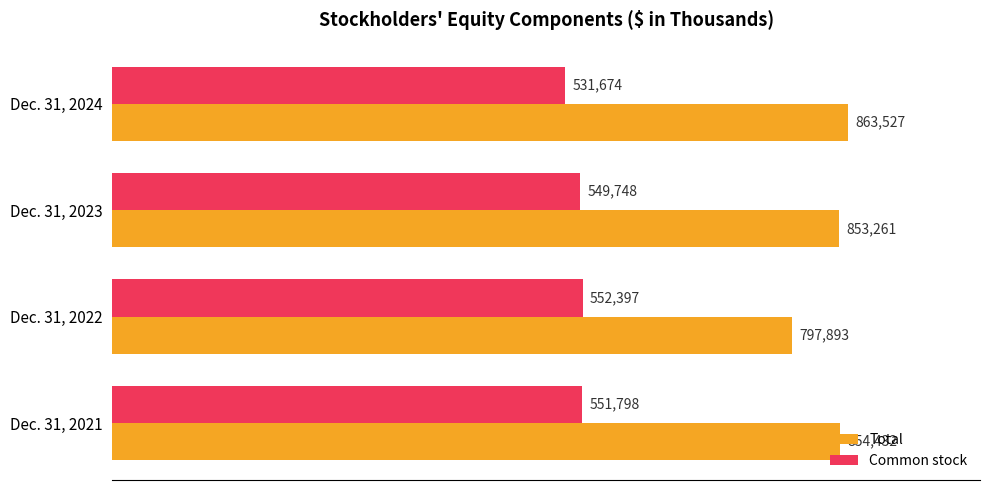

What are all the series names shown in the legend?

Total, Common stock